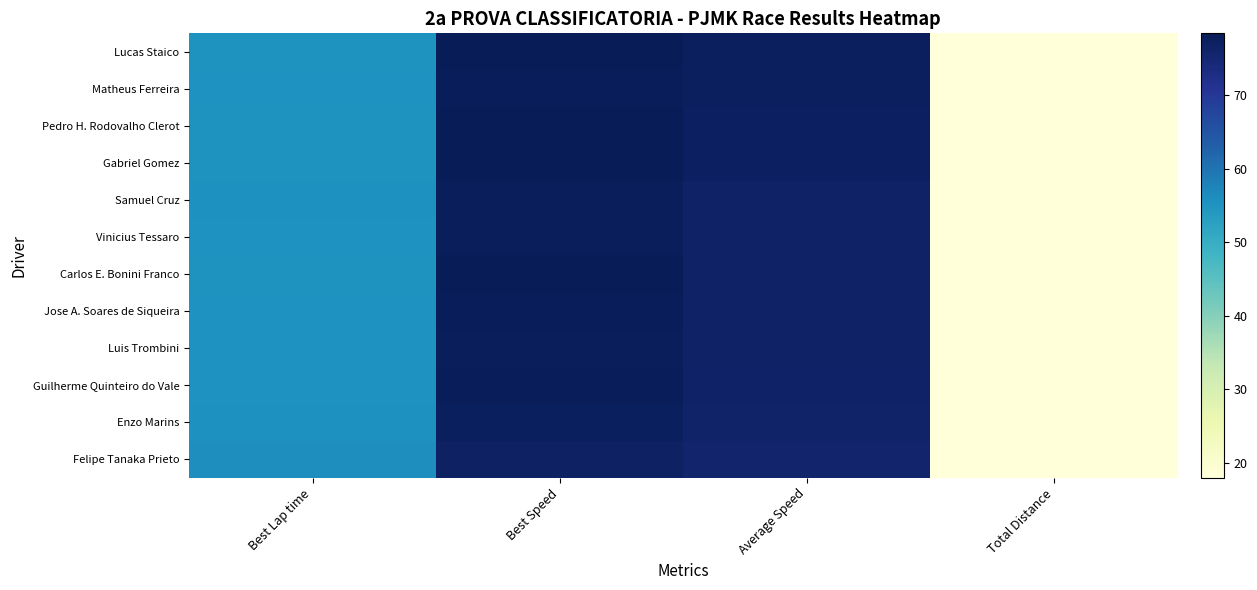

Reading left to right, what are all the values shown in this chart?

Lucas Staico: Best Lap time=55.1	Best Speed=78.4	Average Speed=77.4	Total Distance=18.0
Matheus Ferreira: Best Lap time=55.3	Best Speed=78.1	Average Speed=77.3	Total Distance=18.0
Pedro H. Rodovalho Clerot: Best Lap time=55.2	Best Speed=78.3	Average Speed=77.1	Total Distance=18.0
Gabriel Gomez: Best Lap time=55.1	Best Speed=78.4	Average Speed=77.1	Total Distance=18.0
Samuel Cruz: Best Lap time=55.6	Best Speed=77.7	Average Speed=76.8	Total Distance=18.0
Vinicius Tessaro: Best Lap time=55.4	Best Speed=78.0	Average Speed=76.7	Total Distance=18.0
Carlos E. Bonini Franco: Best Lap time=55.2	Best Speed=78.3	Average Speed=76.7	Total Distance=18.0
Jose A. Soares de Siqueira: Best Lap time=55.4	Best Speed=78.0	Average Speed=76.6	Total Distance=18.0
Luis Trombini: Best Lap time=55.5	Best Speed=77.9	Average Speed=76.5	Total Distance=18.0
Guilherme Quinteiro do Vale: Best Lap time=55.4	Best Speed=78.0	Average Speed=76.5	Total Distance=18.0
Enzo Marins: Best Lap time=55.7	Best Speed=77.6	Average Speed=76.2	Total Distance=18.0
Felipe Tanaka Prieto: Best Lap time=56.1	Best Speed=77.0	Average Speed=75.8	Total Distance=18.0